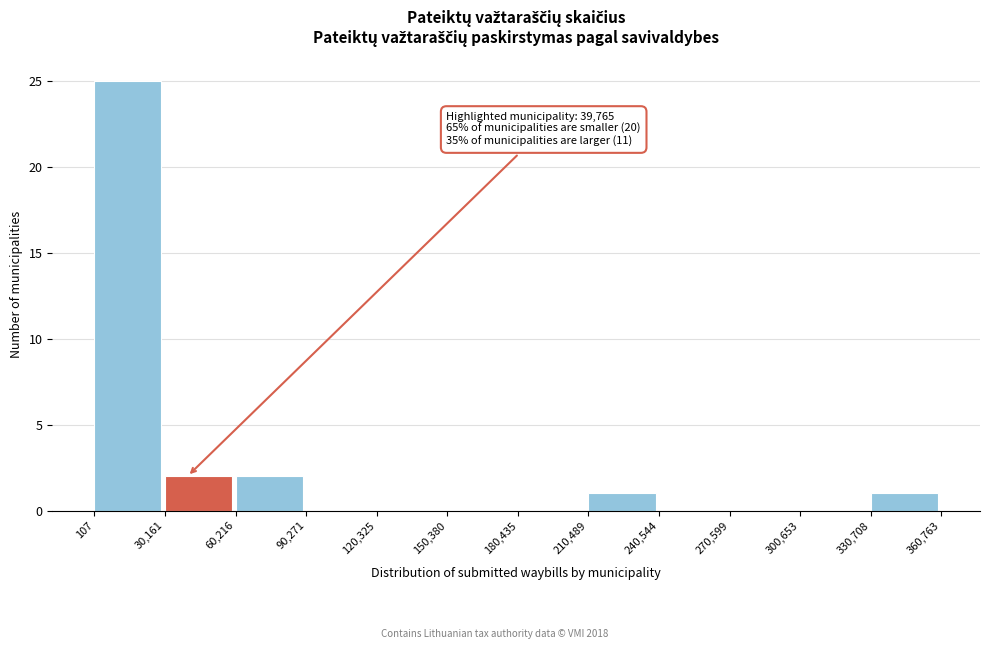

Which range on the x-axis has the tallest bar?

107 to 30,161